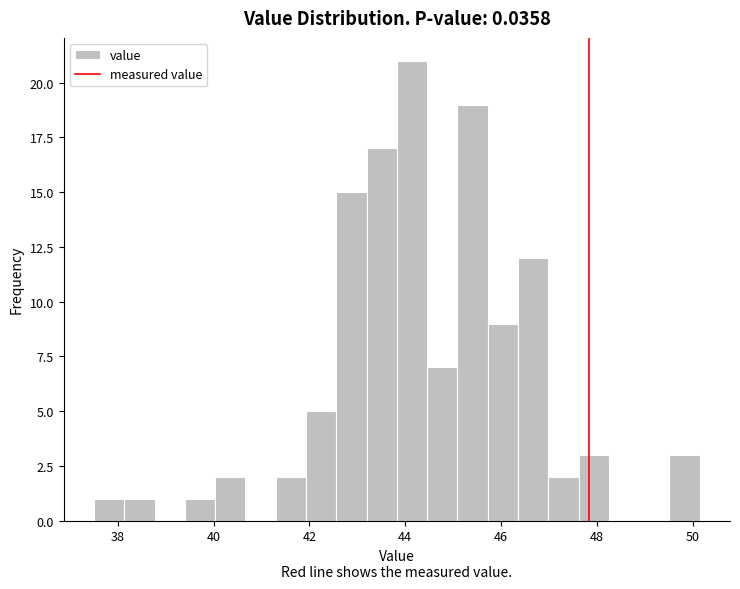

Read against the x-axis, roughly where is the centre of the tallest bar?

44.2